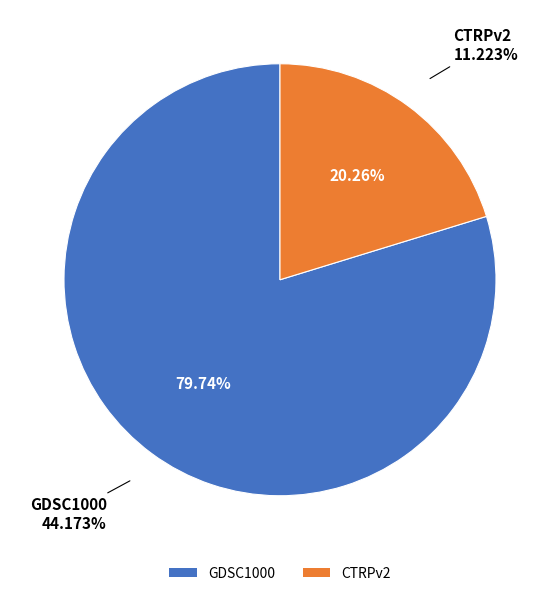

Is the sum of GDSC1000 and CTRPv2 greater than half?

Yes